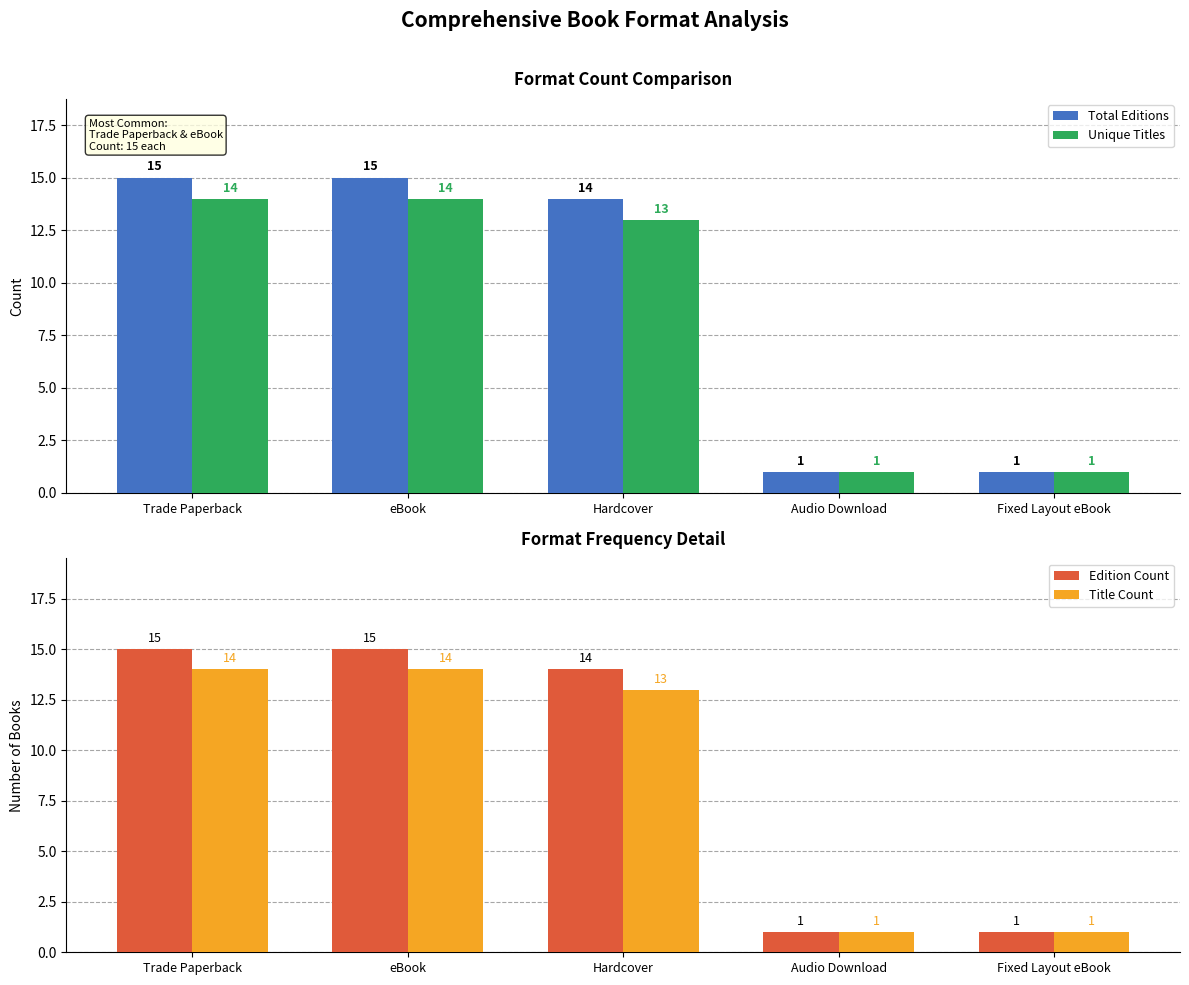

What is the sum of the Unique Titles values at Fixed Layout eBook and Hardcover?

14